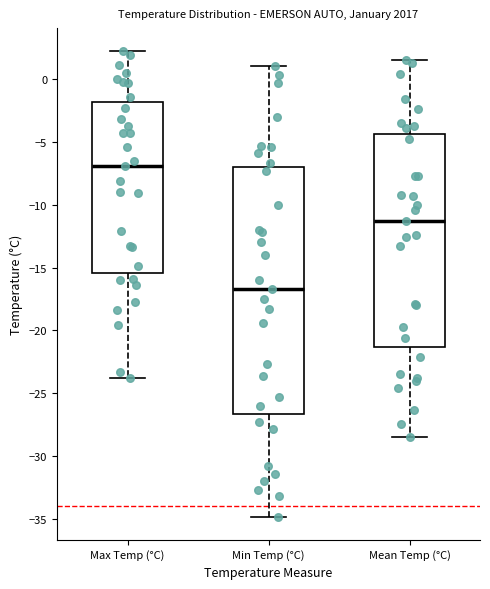

Which box's median line is the lowest?

Min Temp (°C)